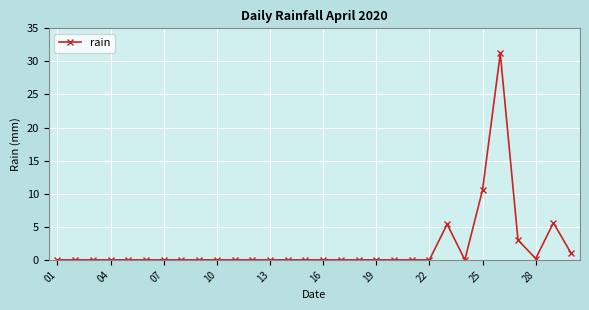

How many lines are shown in the chart?

1